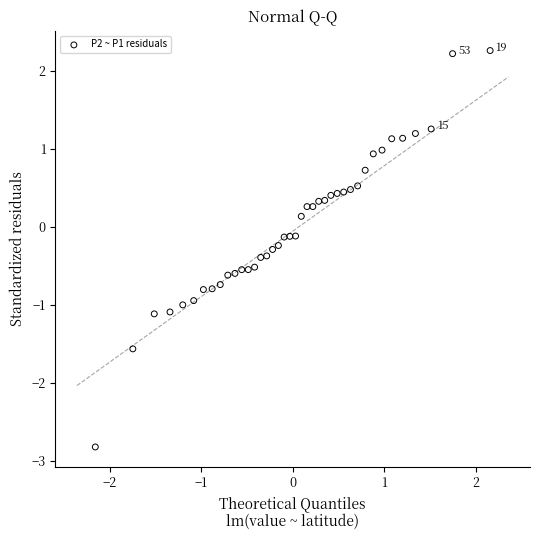

What is the range of X values (max minus min)?

4.3